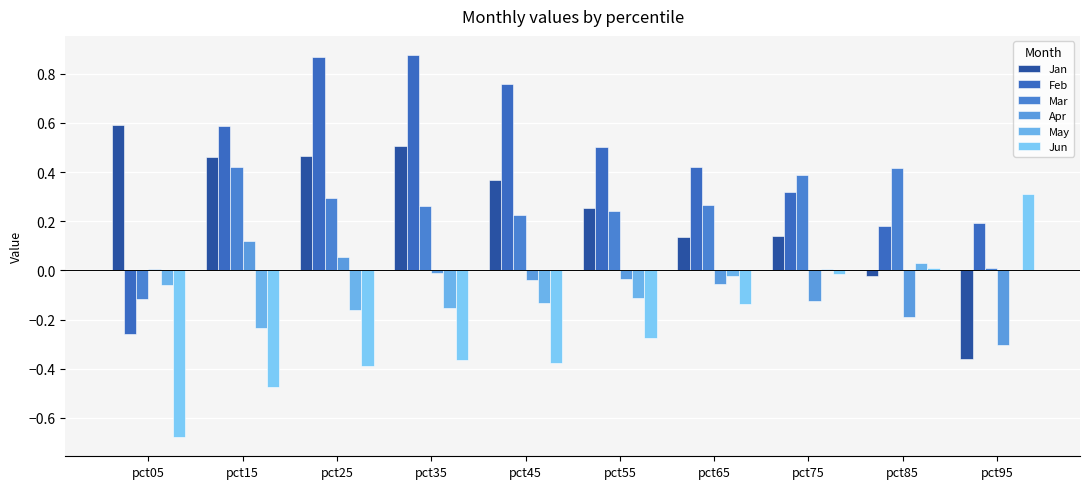

What is the approximate value of Feb at pct95?

0.2